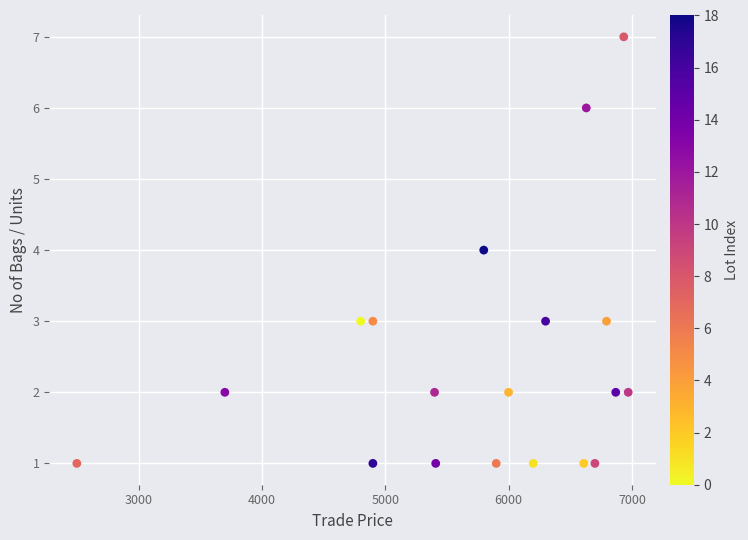

What is the range of Y values (max minus min)?

6